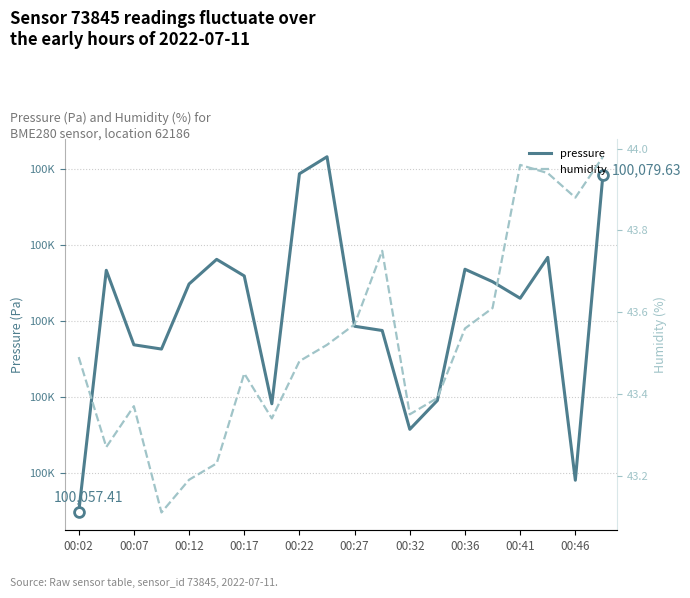

Which series has the largest total across all categories?

pressure